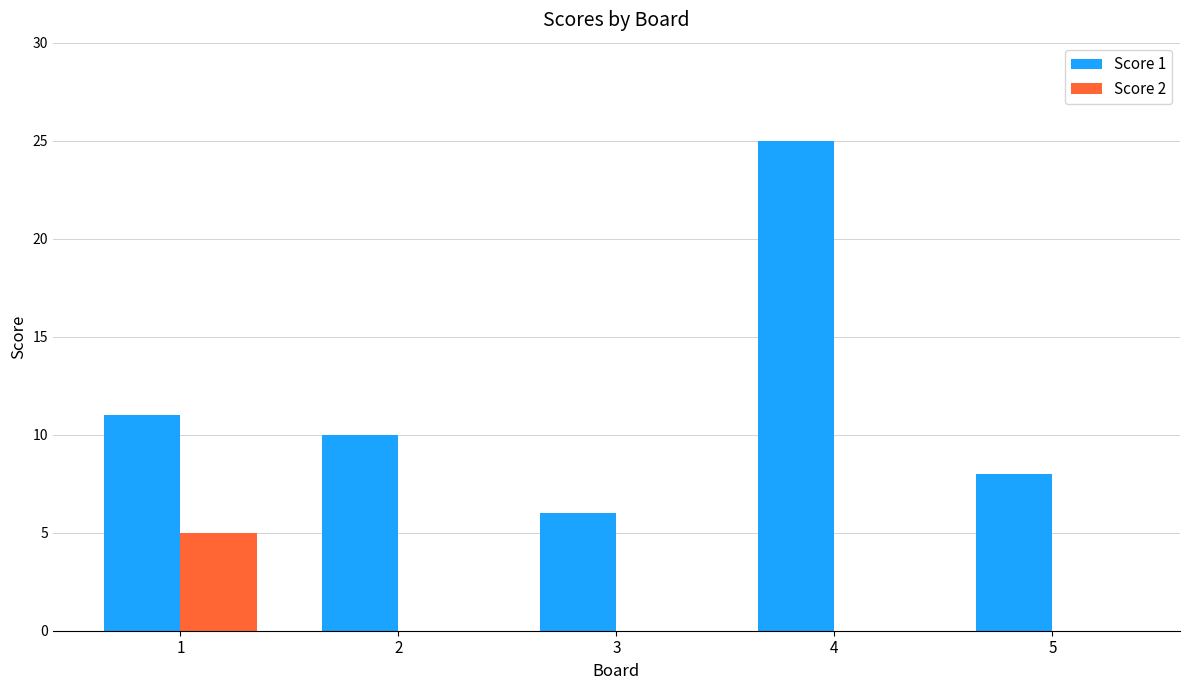

What is the total value across all series at 1?

16